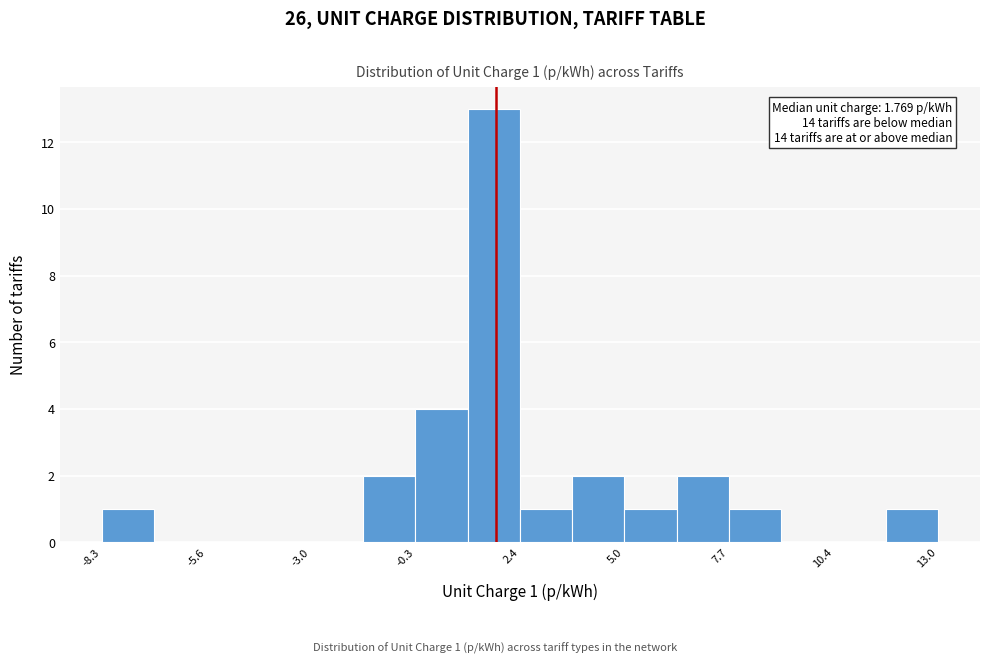

Read against the x-axis, roughly where is the centre of the tallest bar?

1.5